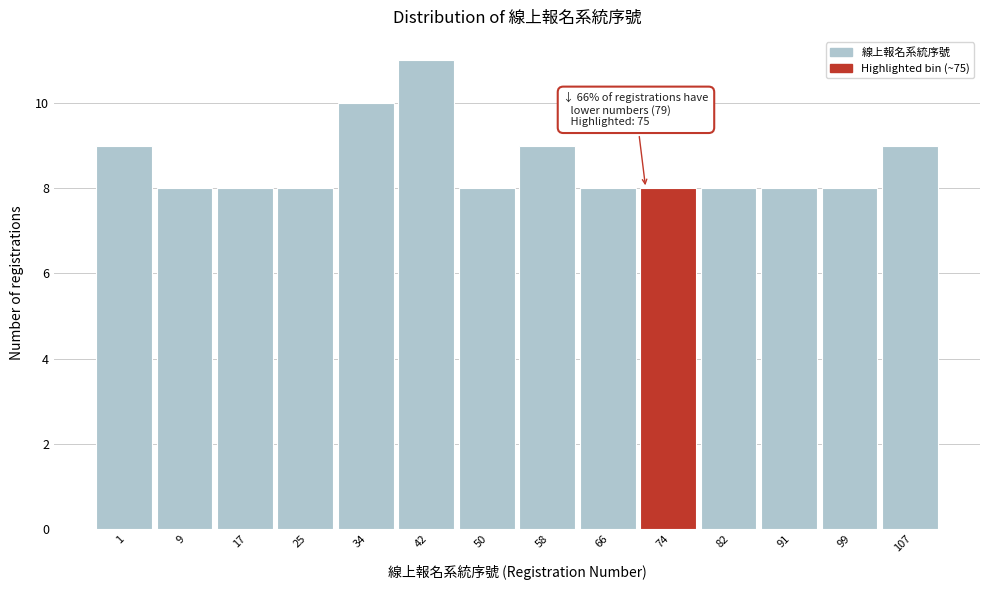

Reading right to left, what are all the values shown in this chart?

9	8	8	8	8	8	9	8	11	10	8	8	8	9